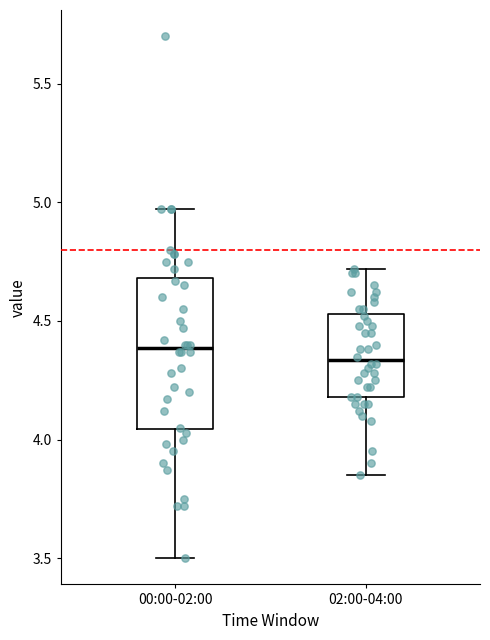

Which box is the tallest, from its lower edge to its upper edge?

00:00-02:00